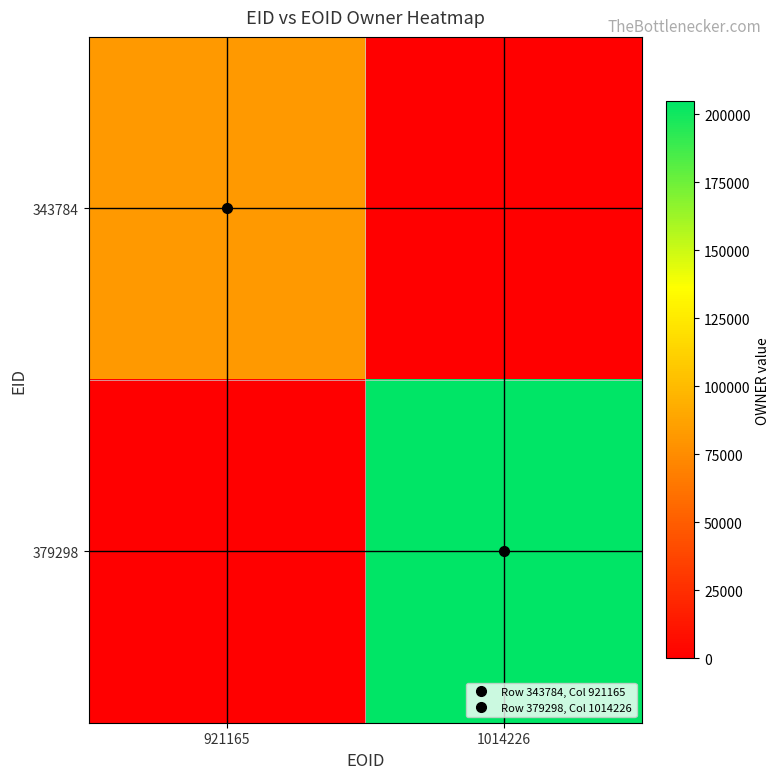

What is the total value across all series at 921165?

81925